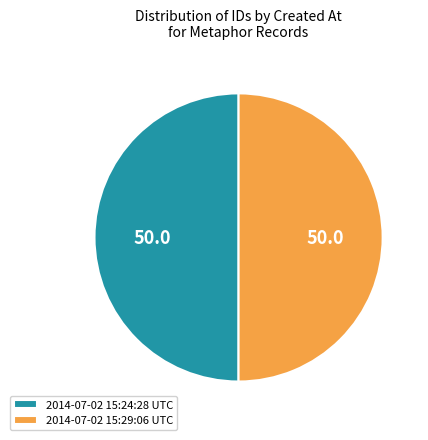

What is the ratio of the value at 2014-07-02 15:24:28 UTC to the value at 2014-07-02 15:29:06 UTC?

1.0